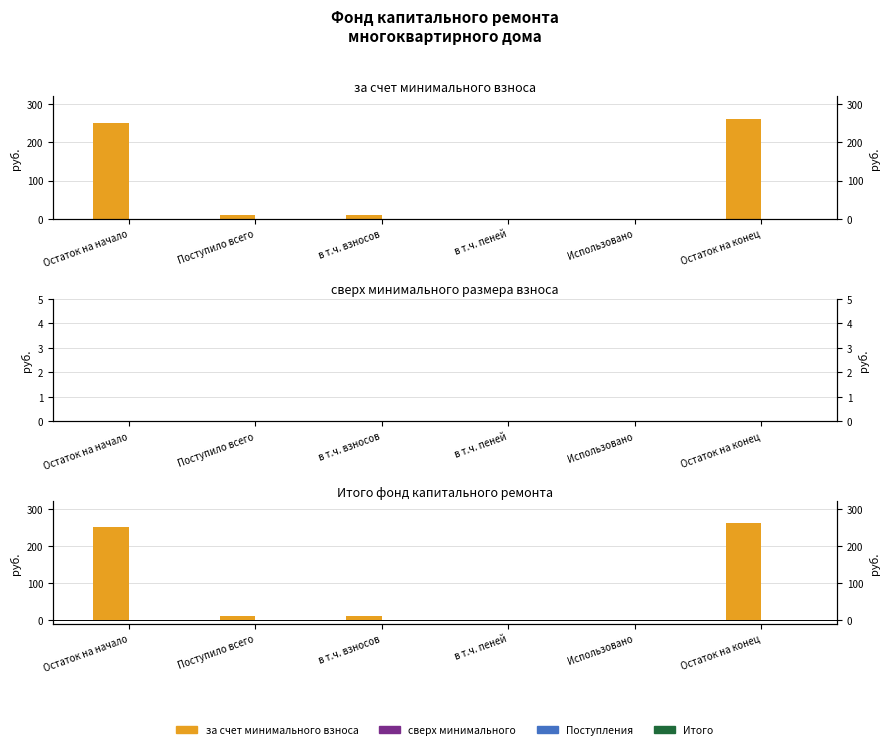

Is it true that Итого: сверх equals 0.0 at Использовано?

True